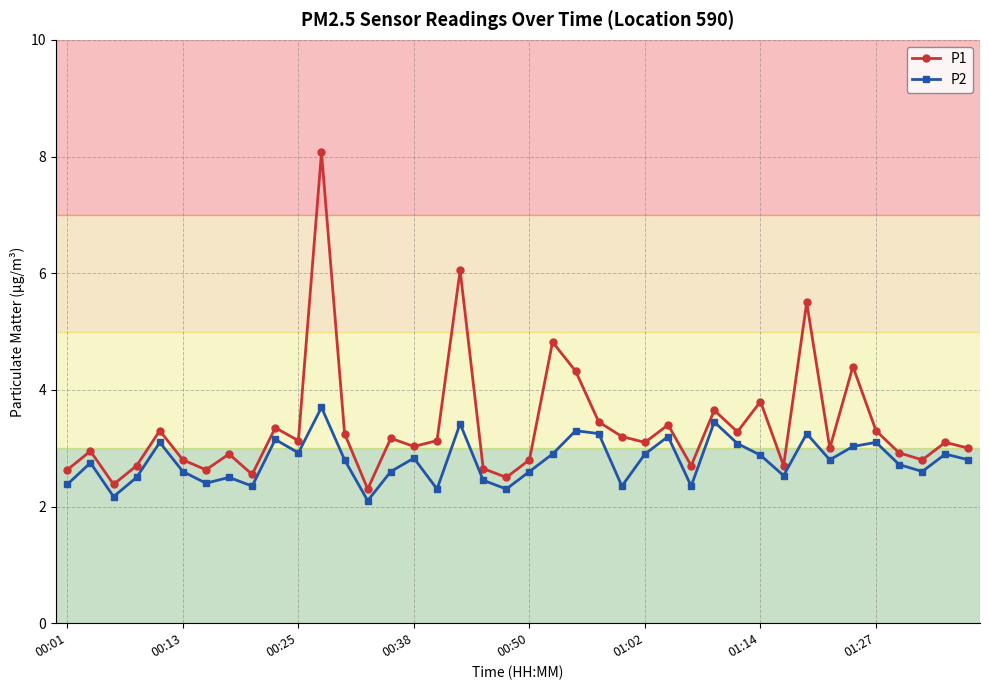

Which series has the widest spread of values?

P1